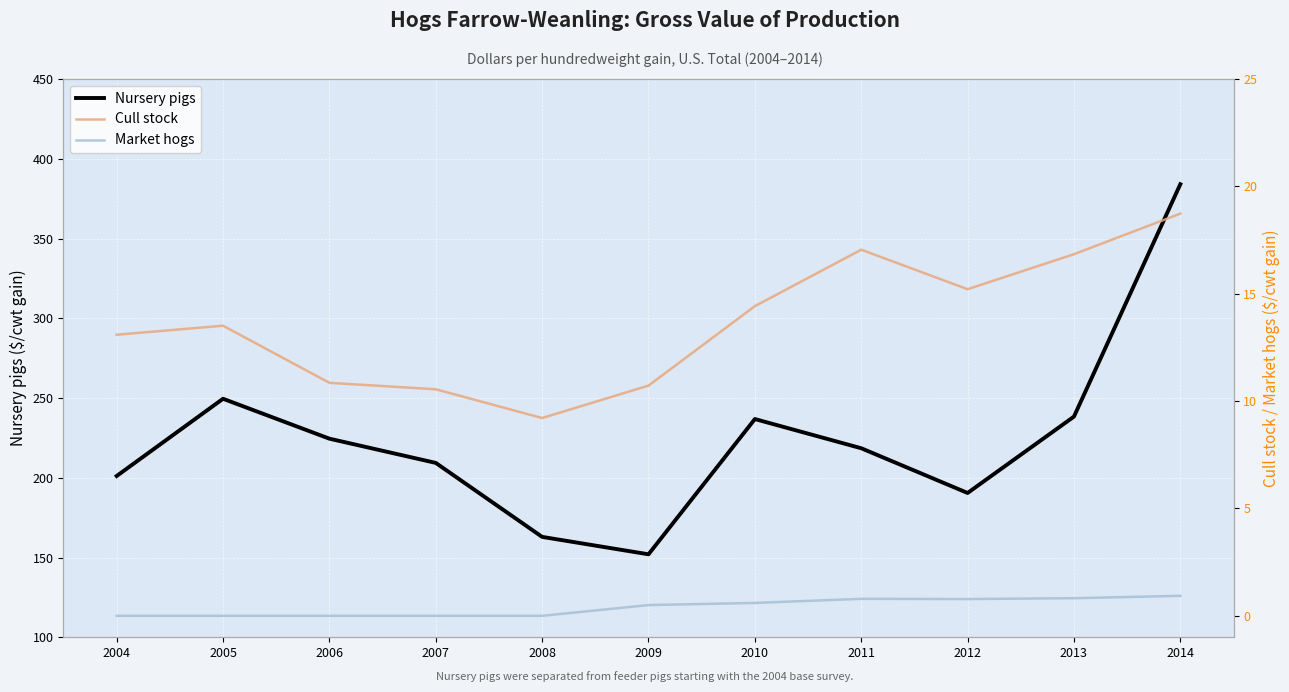

What is the difference between the Nursery pigs values at 2010 and 2011?

18.3